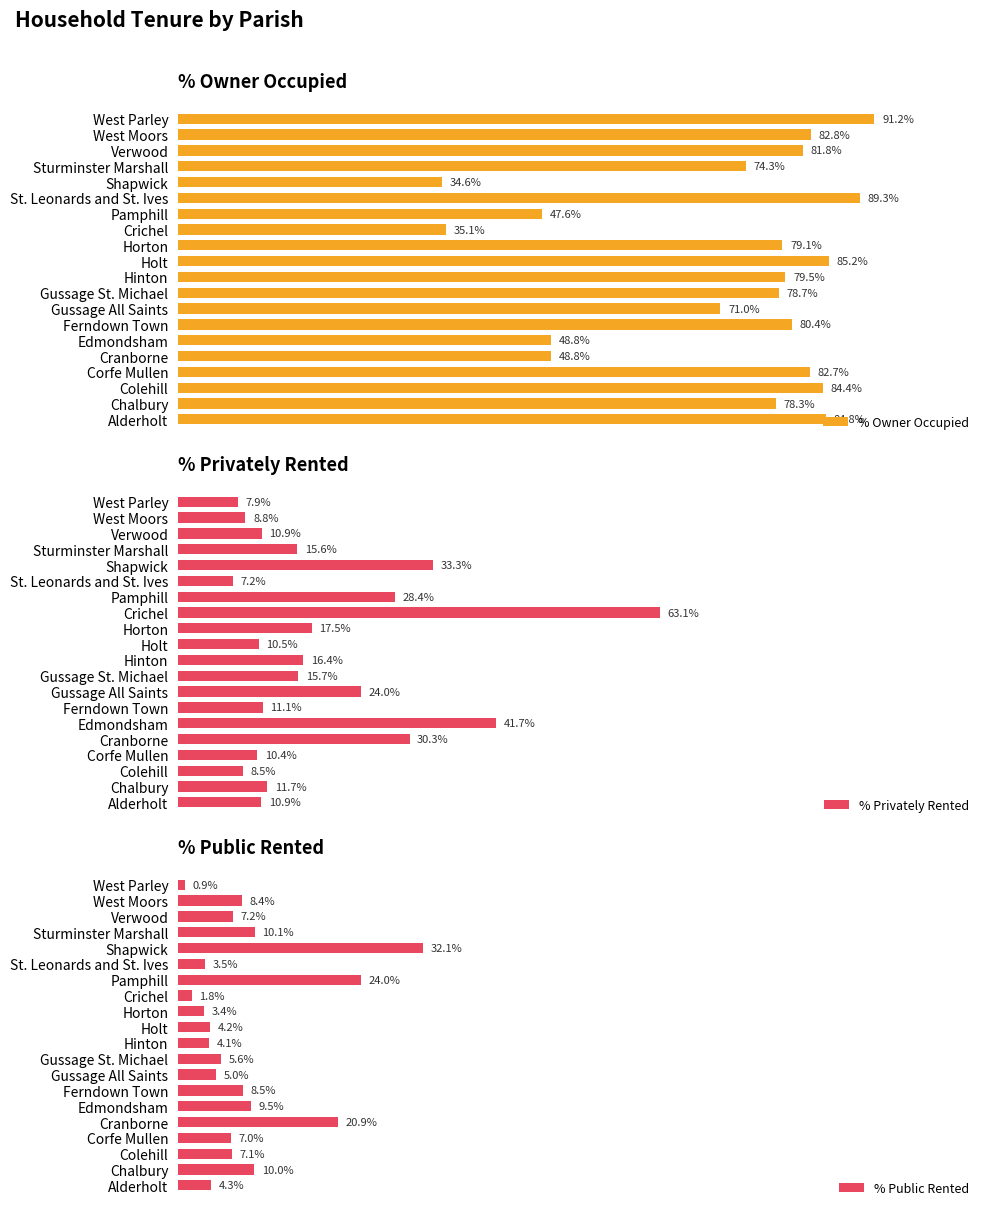

At which label does % Owner Occupied reach its peak?

West Parley